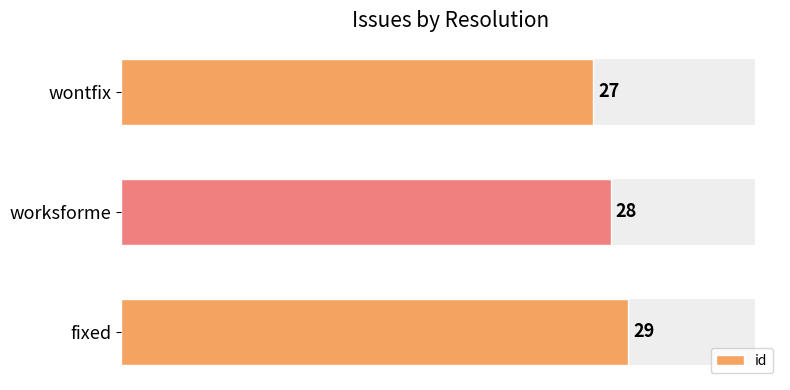

What is the minimum value shown in the chart?

27